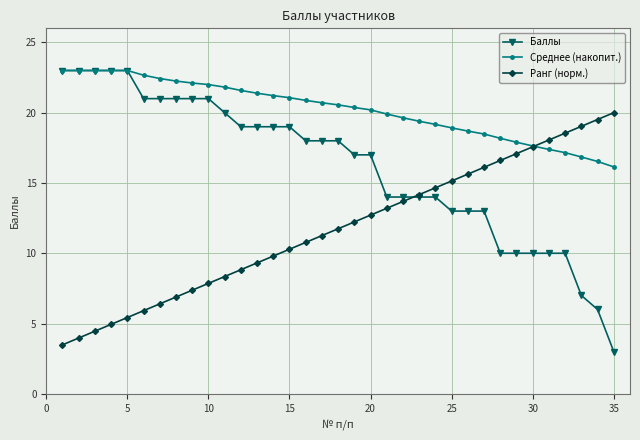

What is the greatest value displayed?

23.0